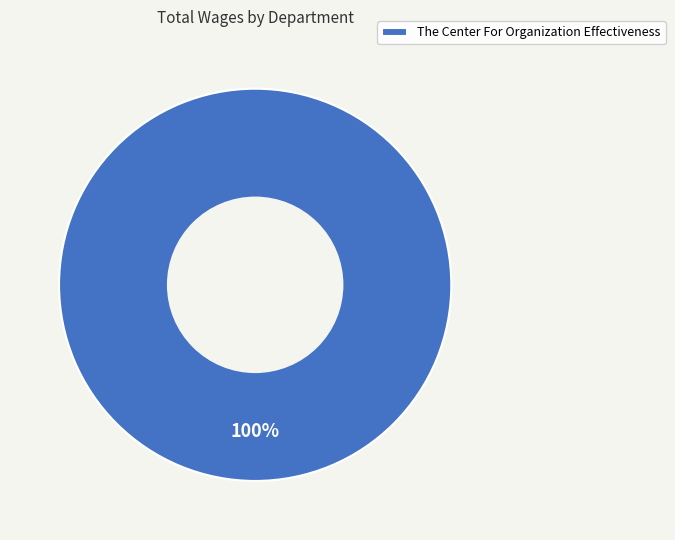

Does any single category account for the majority?

Yes